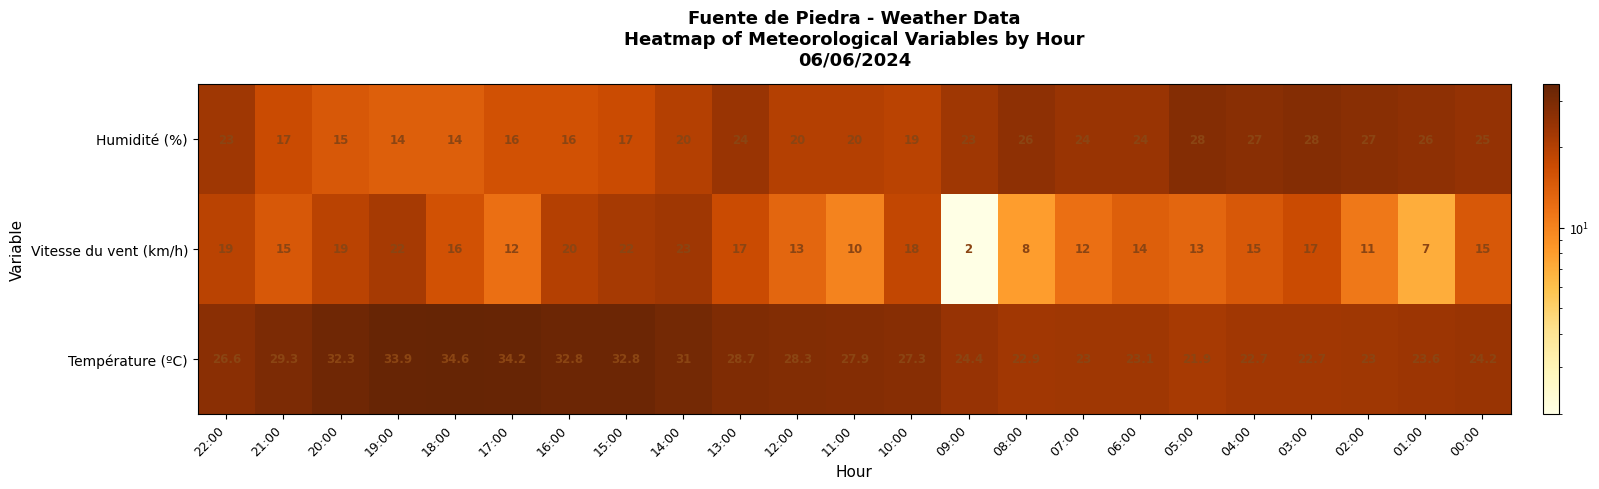

The Température (ºC) series shows 23.6 at 17:00. True or false?

False